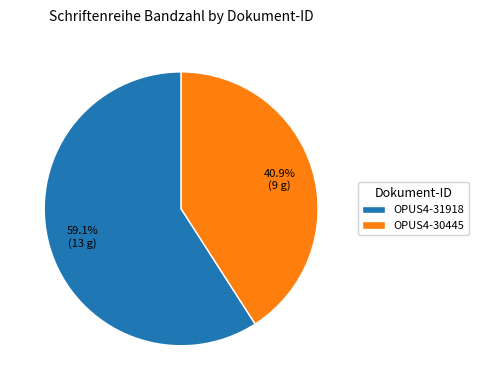

Rank the categories by value from lowest to highest.

OPUS4-30445, OPUS4-31918